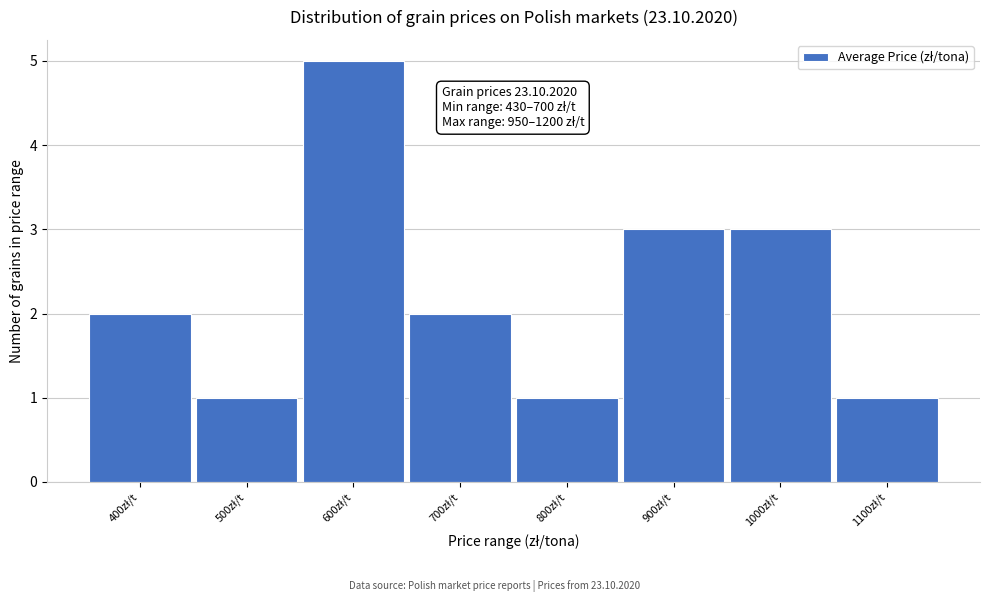

Reading left to right, list all the values displayed in this chart.

2	1	5	2	1	3	3	1